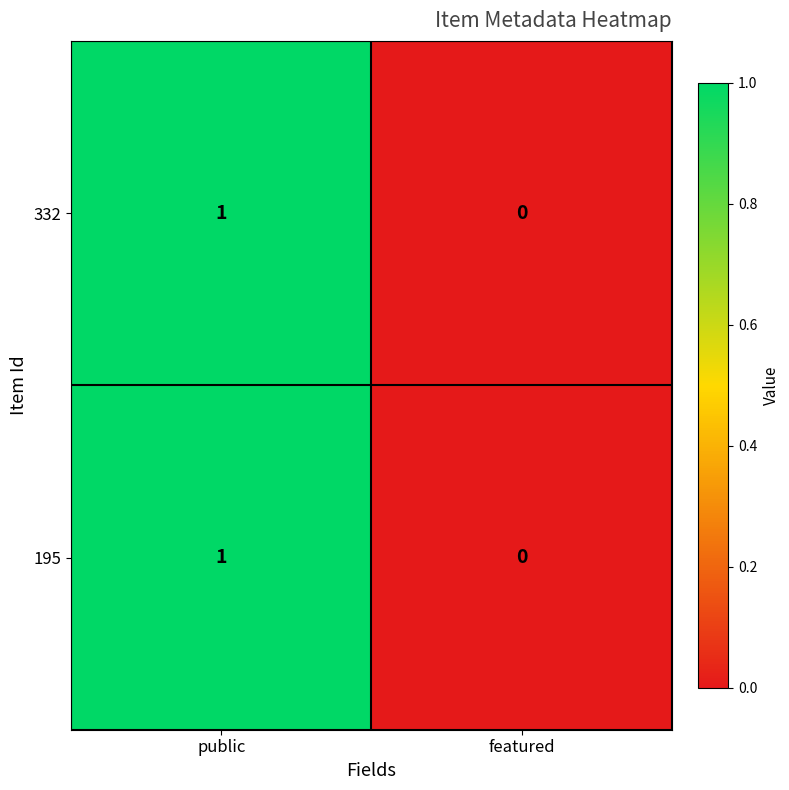

How many series are shown in this chart?

2